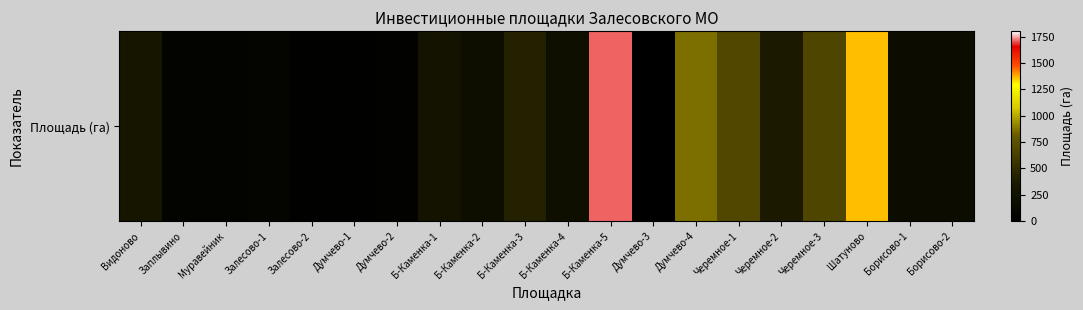

The chart shows a value of 176.8 at Б-Каменка-1. True or false?

False